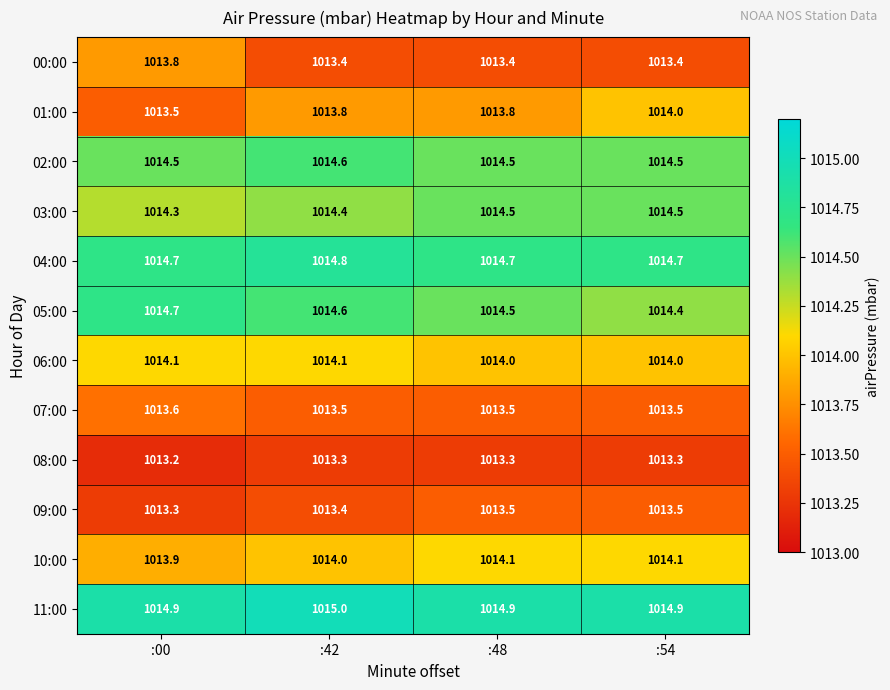

At how many categories does at least one series exceed 1014?

4